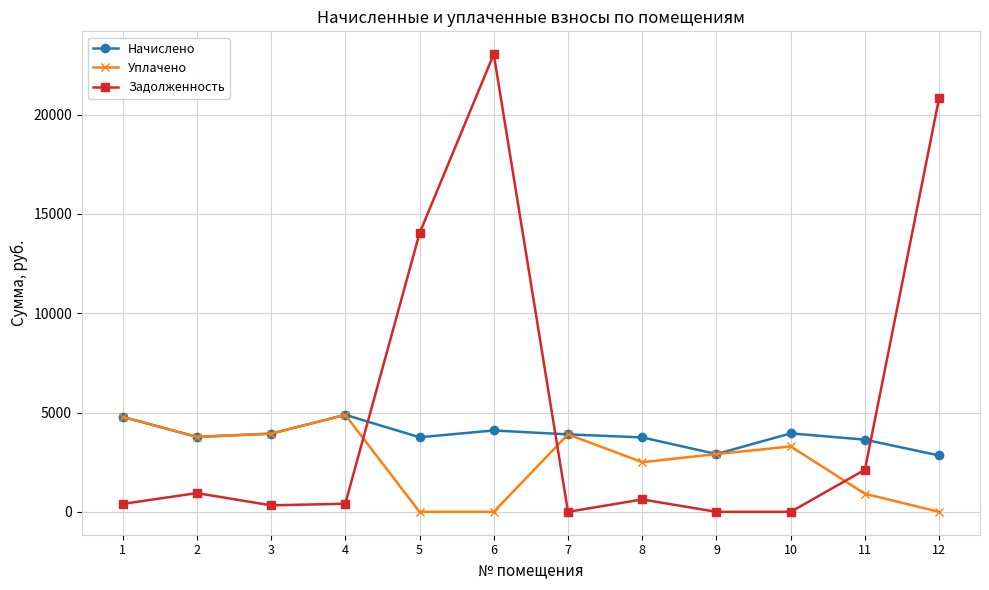

In Уплачено, how many points are higher than both neighbors (excluding endpoints)?

3